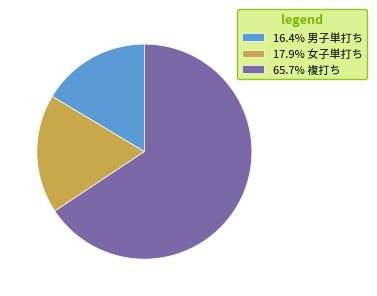

Is 16.4% 男子単打ち the majority of the pie?

No